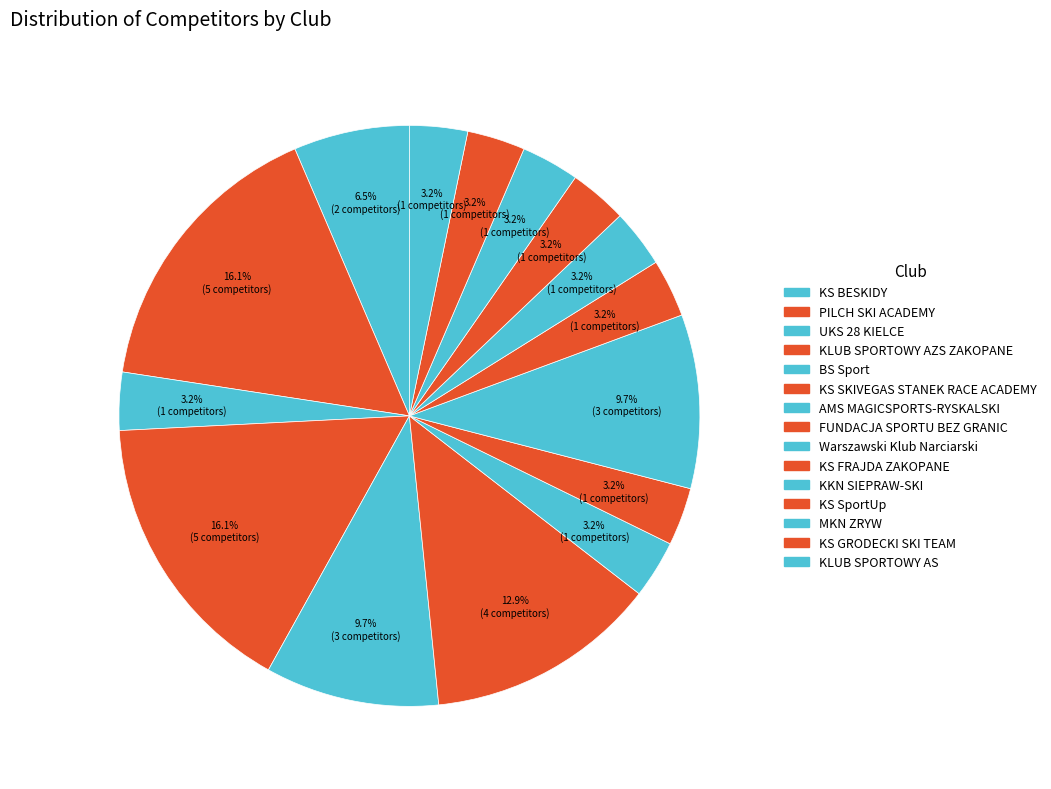

Count the number of slices in the pie.

15